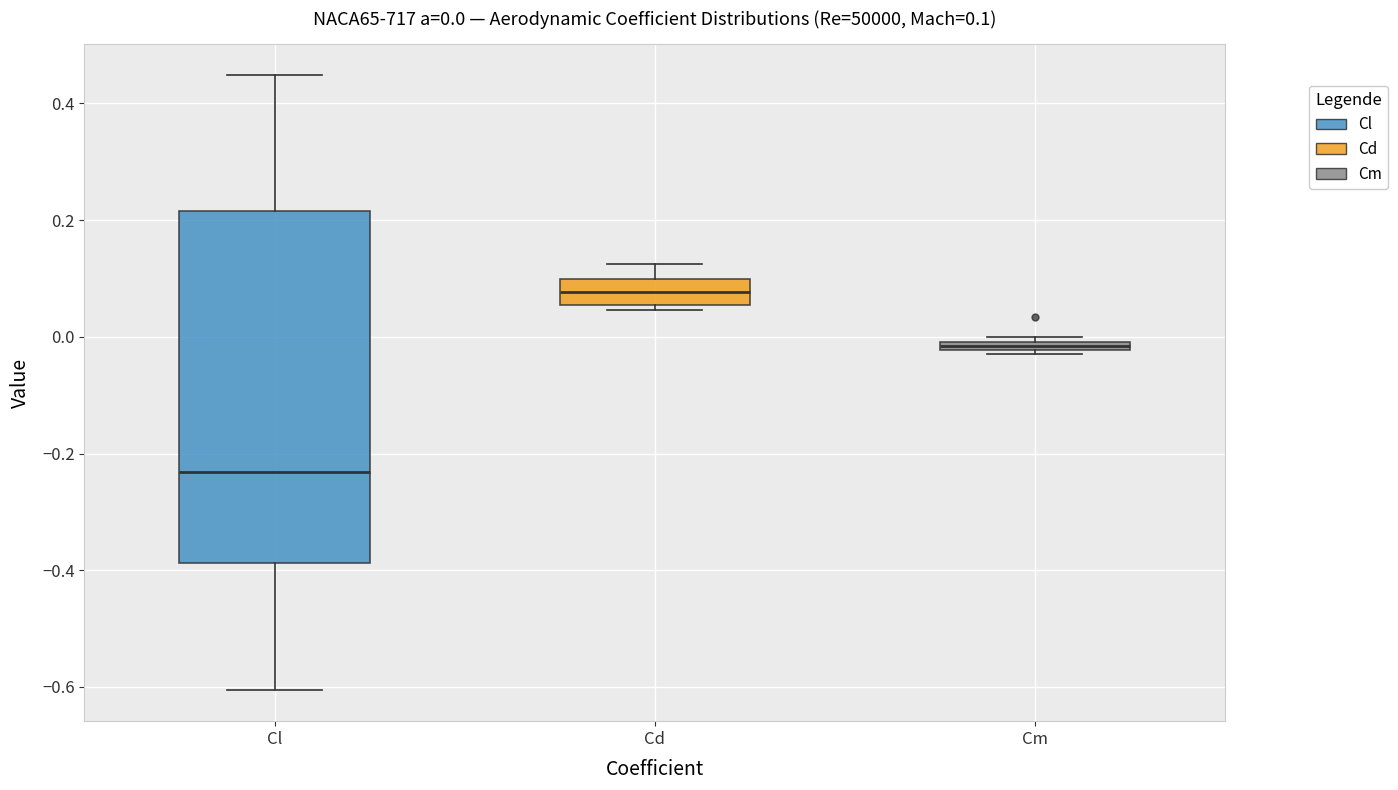

Comparing the boxes themselves (not the whiskers), which one is the tallest?

Cl